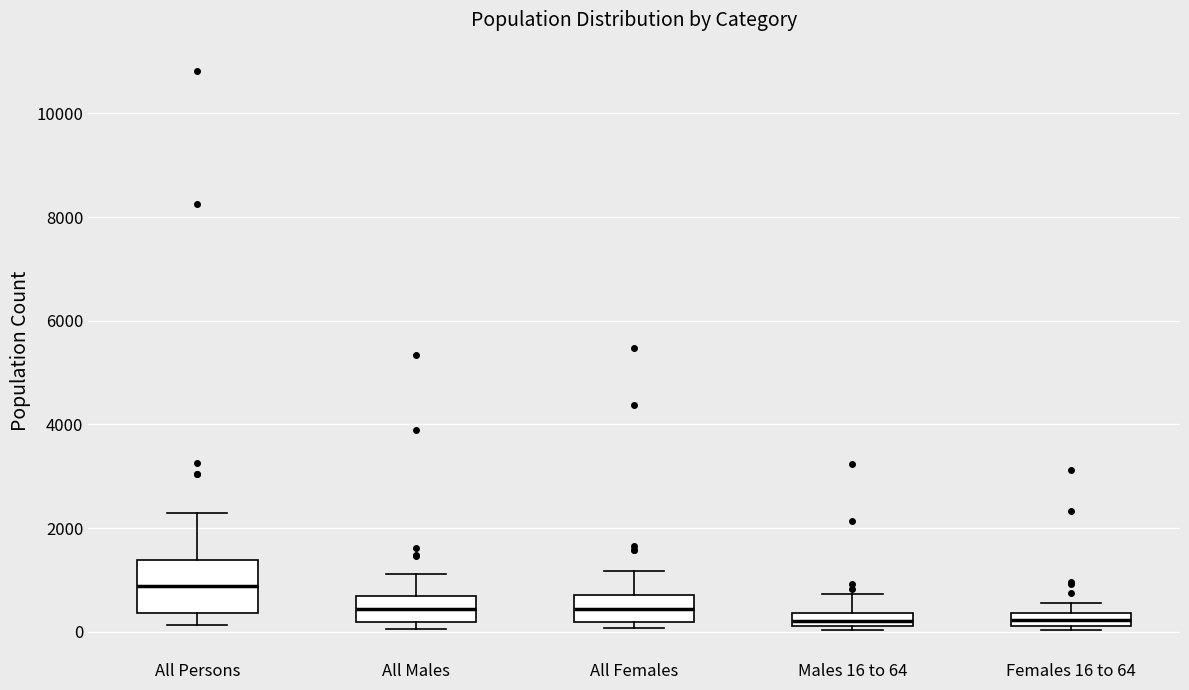

Which box is the tallest, from its lower edge to its upper edge?

All Persons